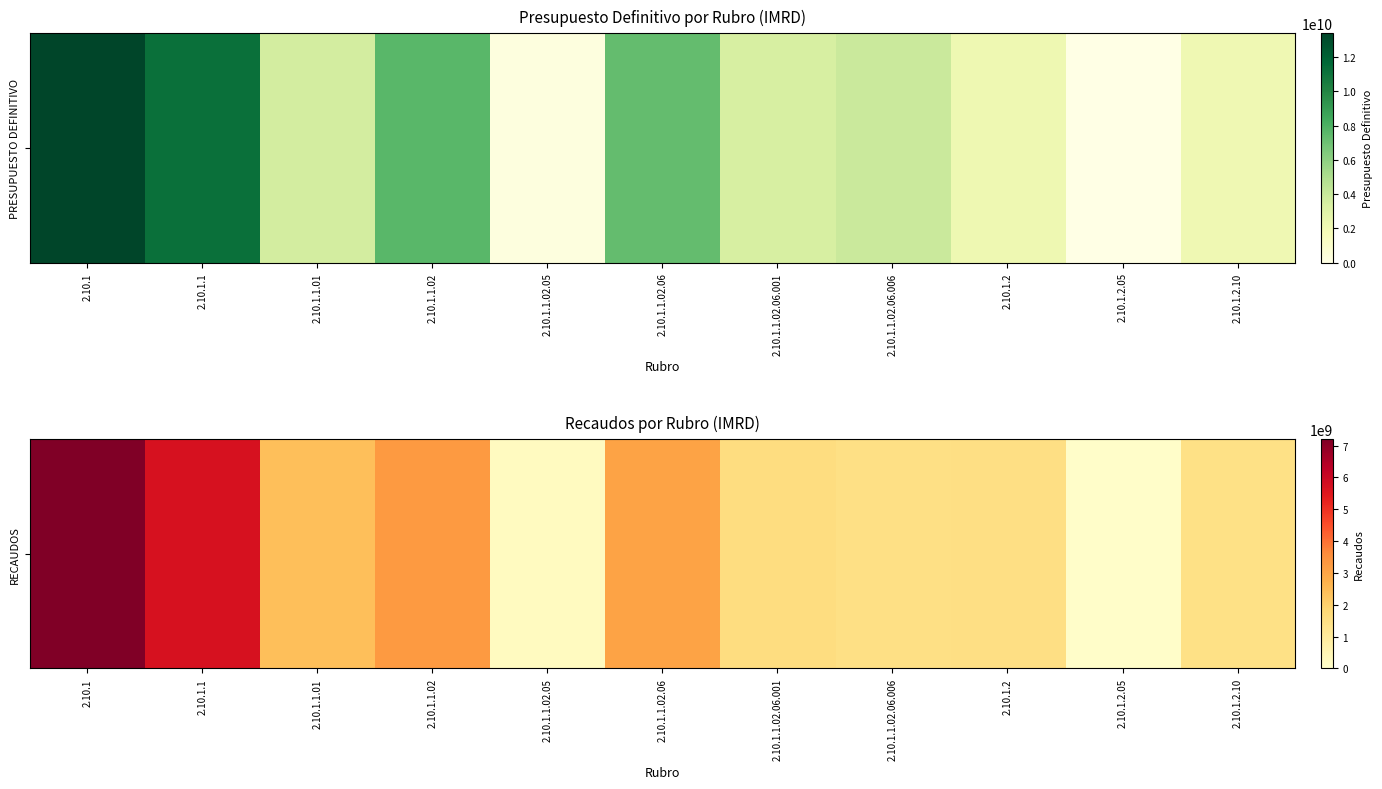

What is the ratio of the value at 2.10.1.1 to the value at 2.10.1.1.02.06.006?

3.9